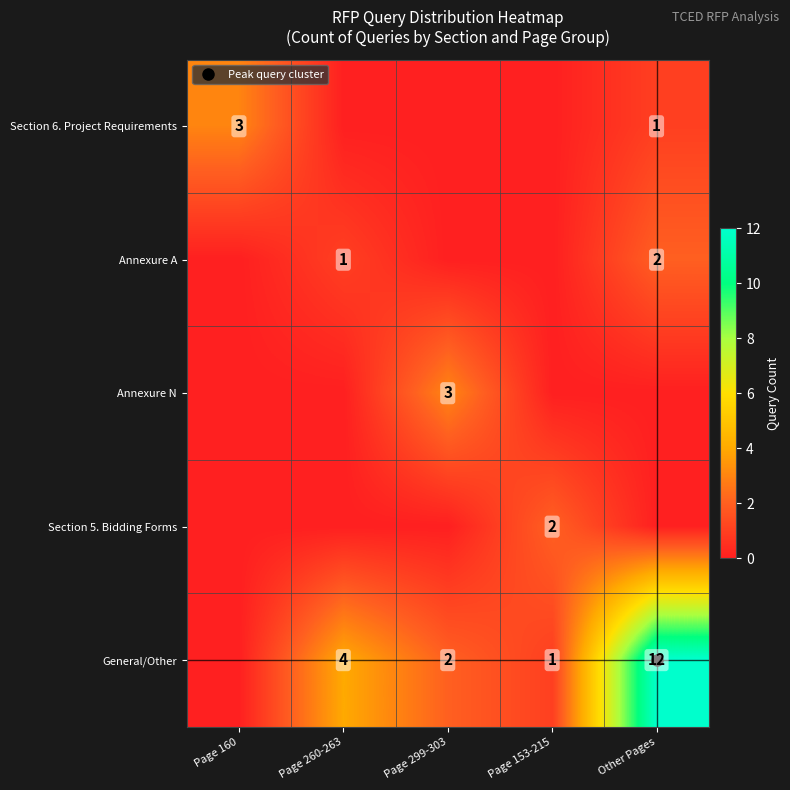

How many distinct data groups are displayed?

5